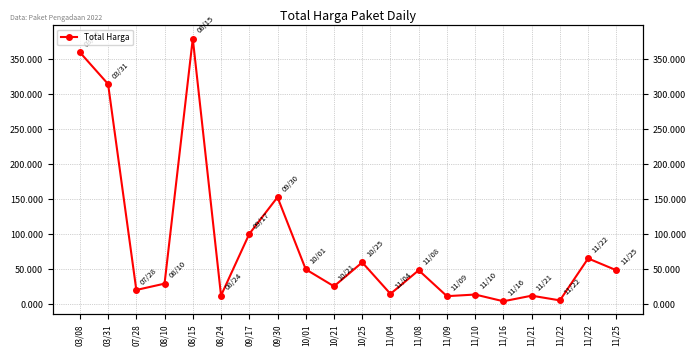

List the labels in order of value, largest first.

08/15, 03/08, 03/31, 09/30, 09/17, 11/22, 10/25, 10/01, 11/08, 11/25, 08/10, 10/21, 07/28, 11/04, 11/10, 08/24, 11/21, 11/09, 11/22, 11/16